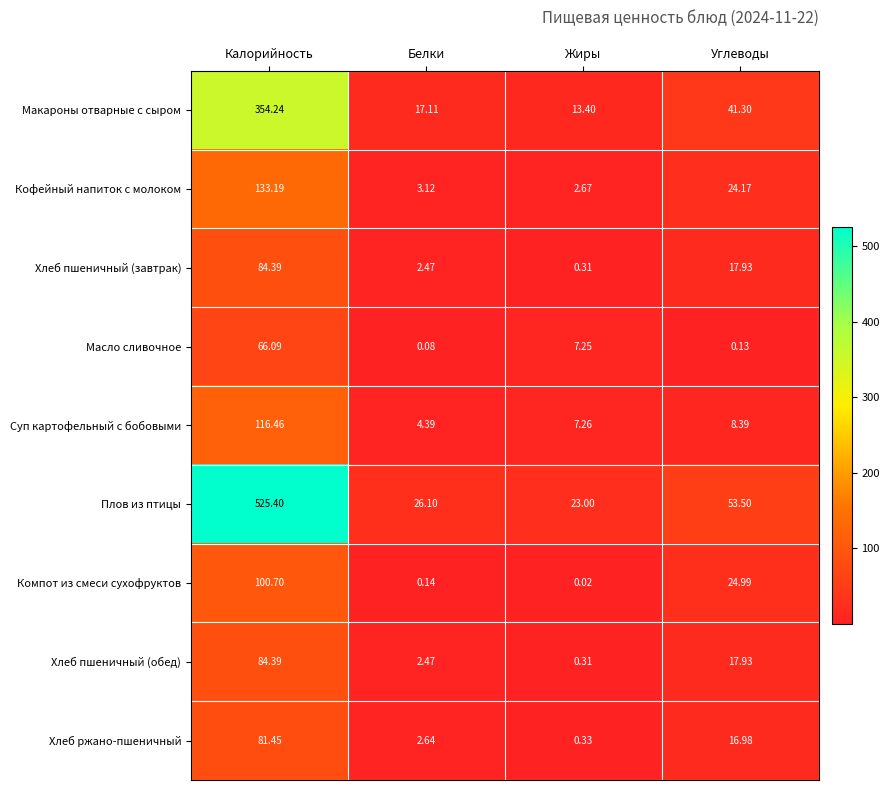

How many data points in Суп картофельный с бобовыми are less than 8?

2